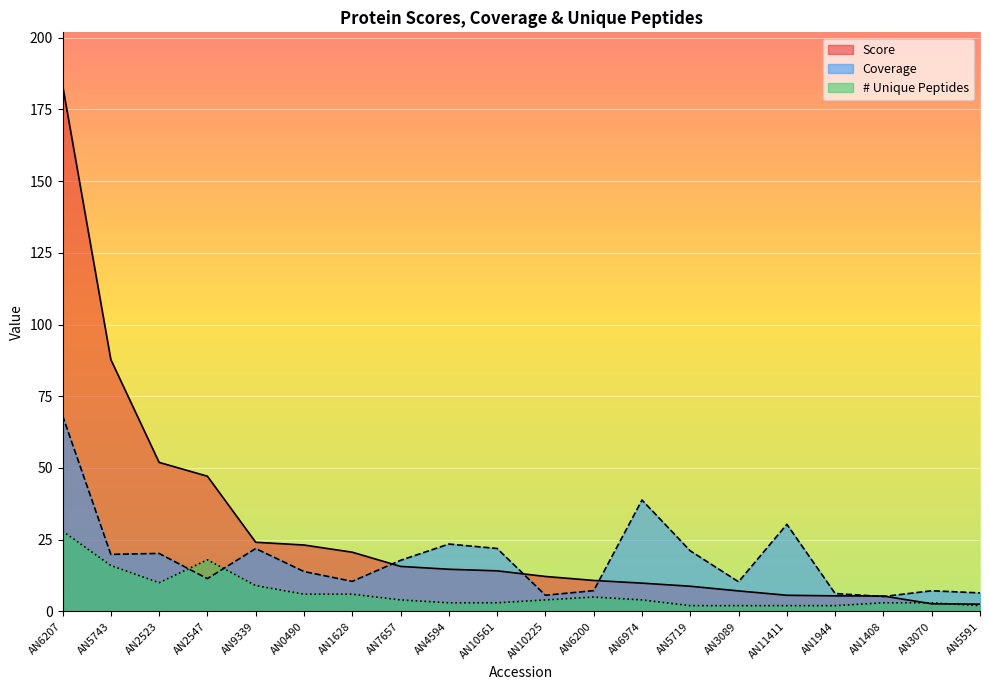

Rank the series by their average value, from highest to lowest.

Score, Coverage, # Unique Peptides